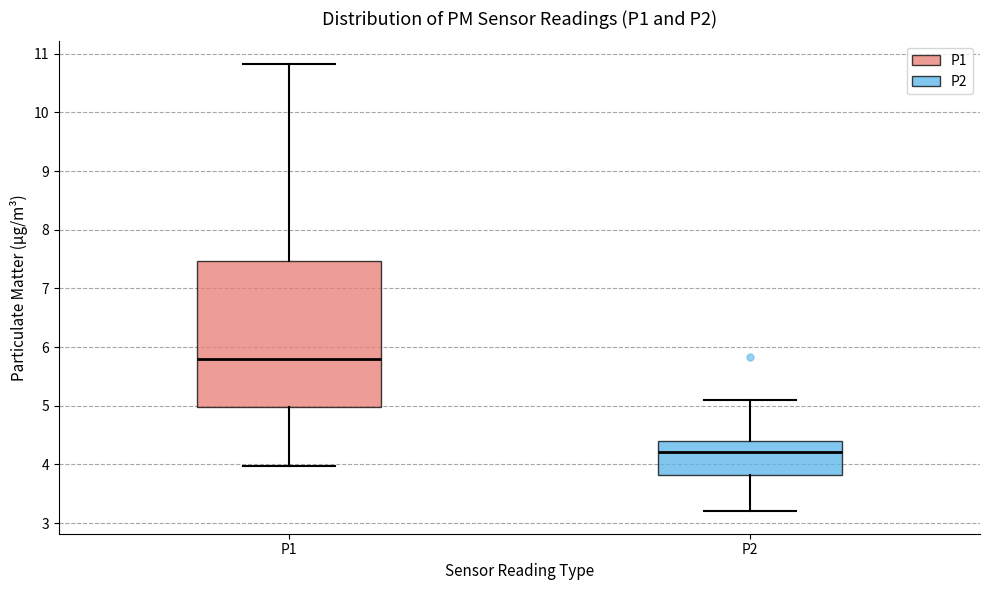

Where does the median line of the box for P1 sit on the y-axis? The values are not printed on the chart, so give them approximately, as read against the axis.

5.8